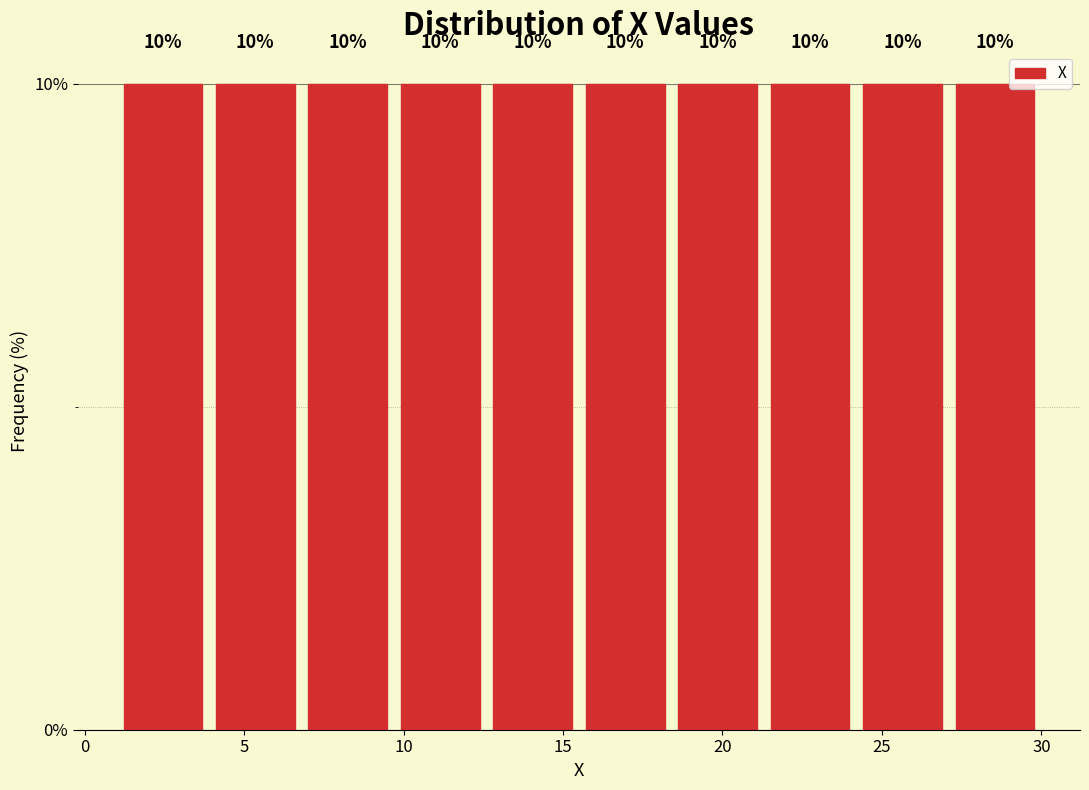

What is the height of the bar covering 18.4 to 21.3 on the x-axis? The bar edges are not printed on the chart, so give them approximately, as read against the axis.

10